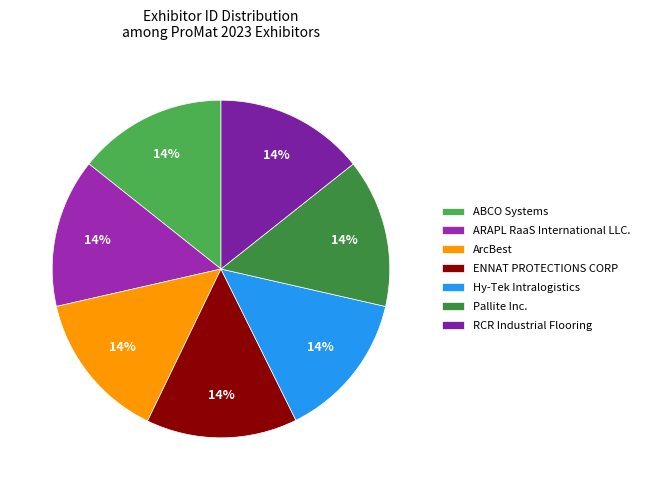

Combined, do RCR Industrial Flooring and ARAPL RaaS International LLC. account for over 50%?

No